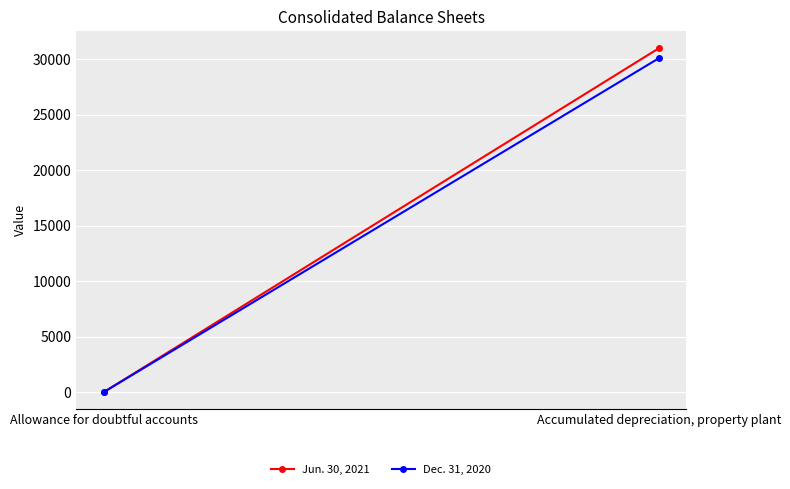

Count the Jun. 30, 2021 values in the range 12 to 30963.

2